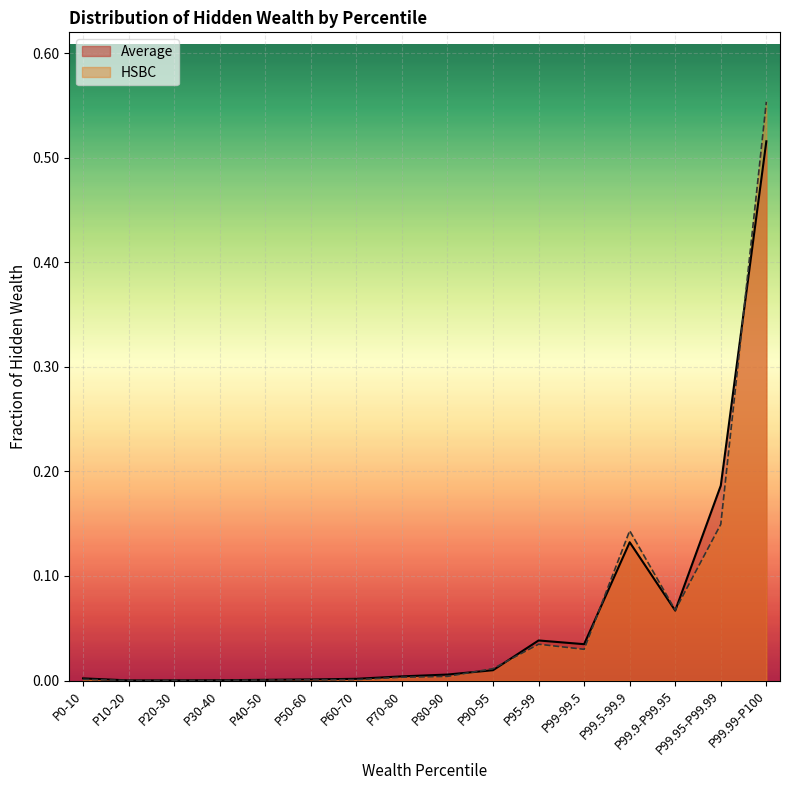

What is the maximum value for HSBC?

0.6